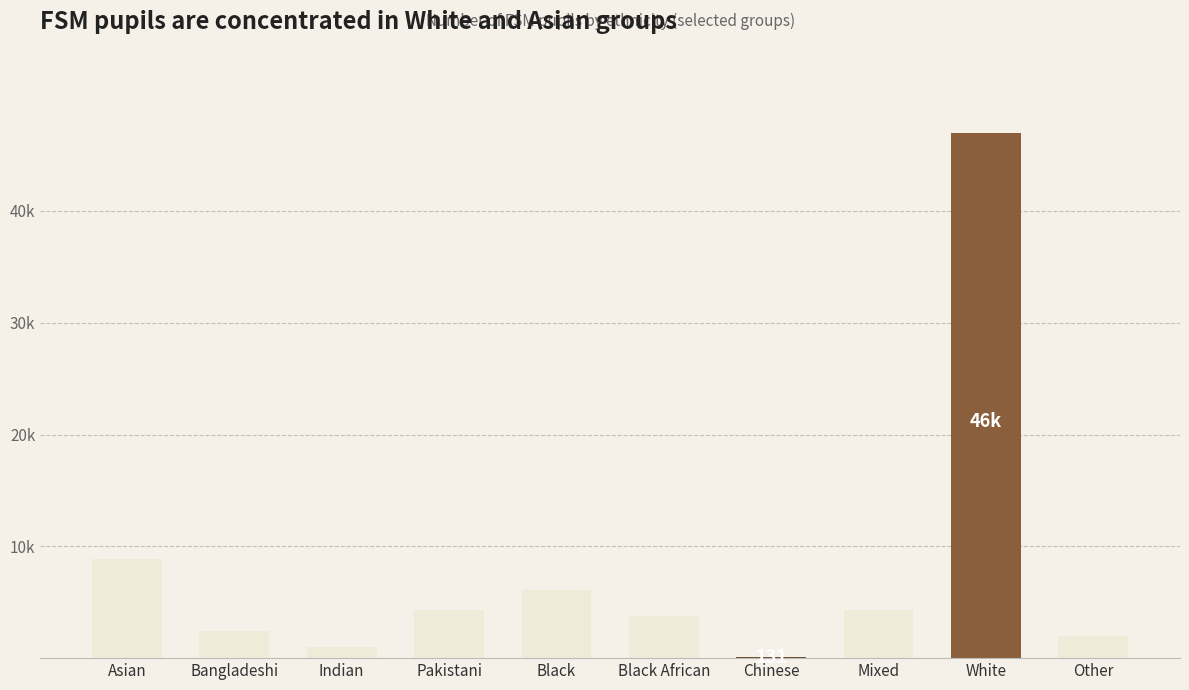

At which category does the chart reach its peak across all series?

White